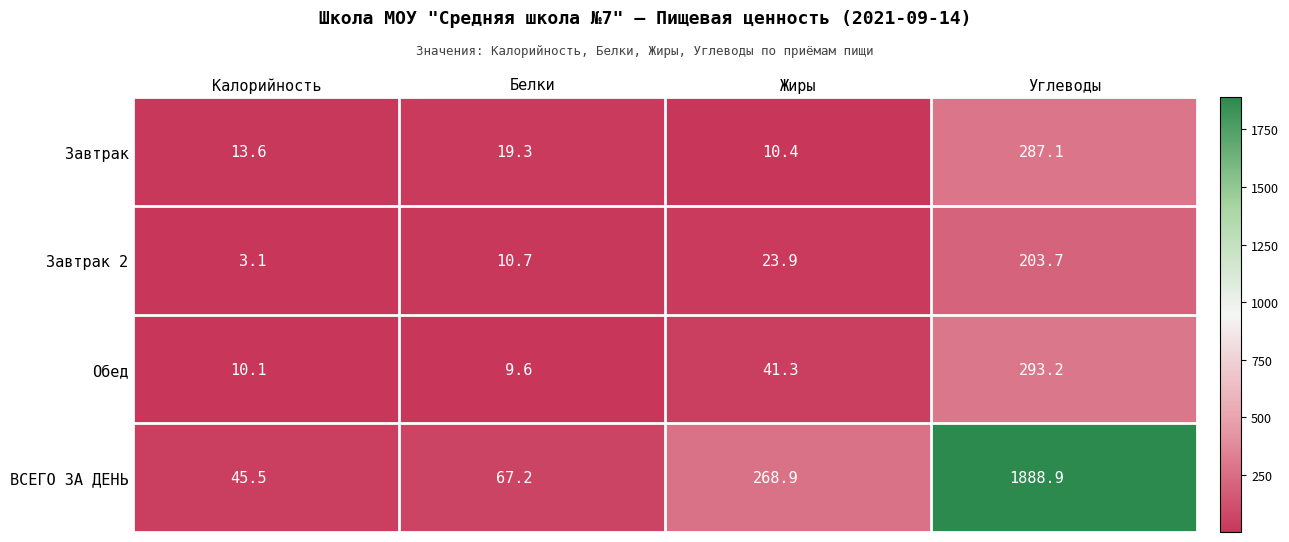

Which series has the largest total across all categories?

ВСЕГО ЗА ДЕНЬ